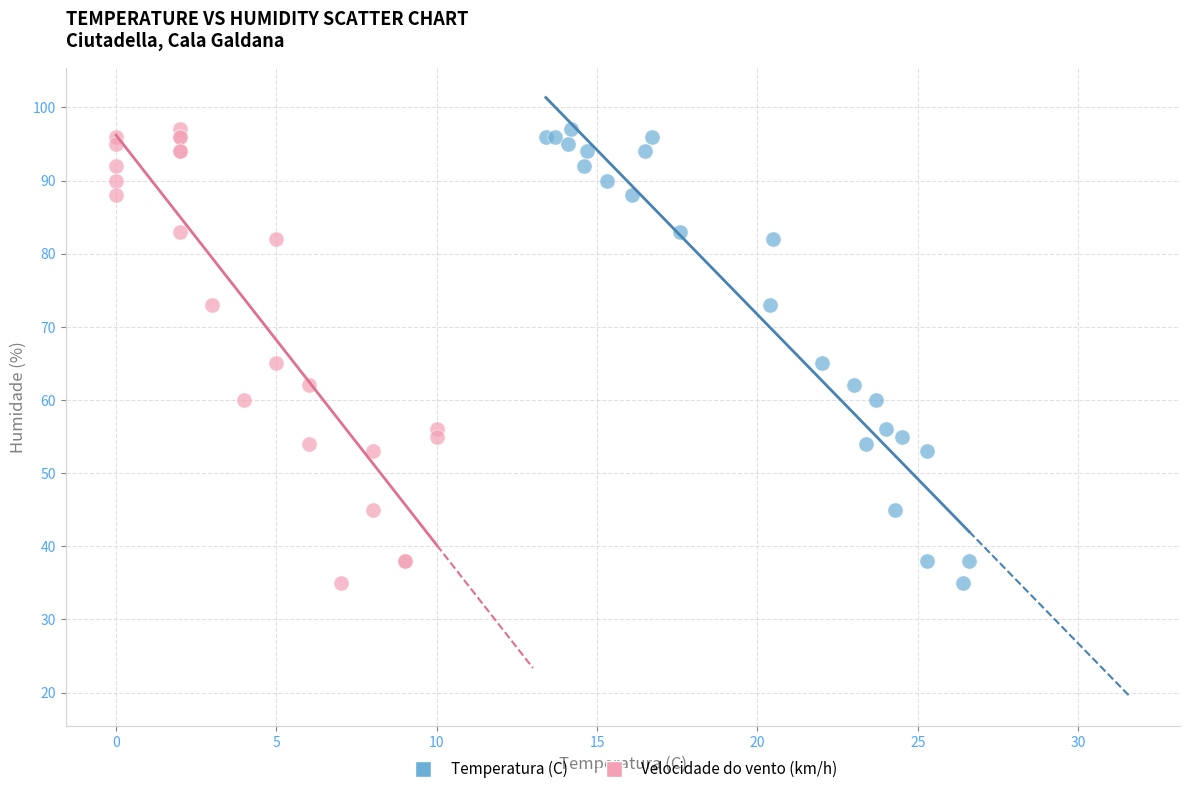

What are all the series names shown in the legend?

Temperatura (C), Velocidade do vento (km/h)